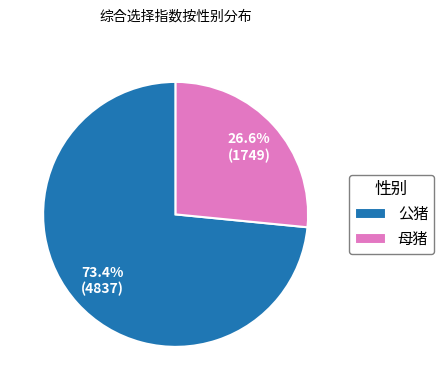

Which category has the biggest portion of the pie?

公猪